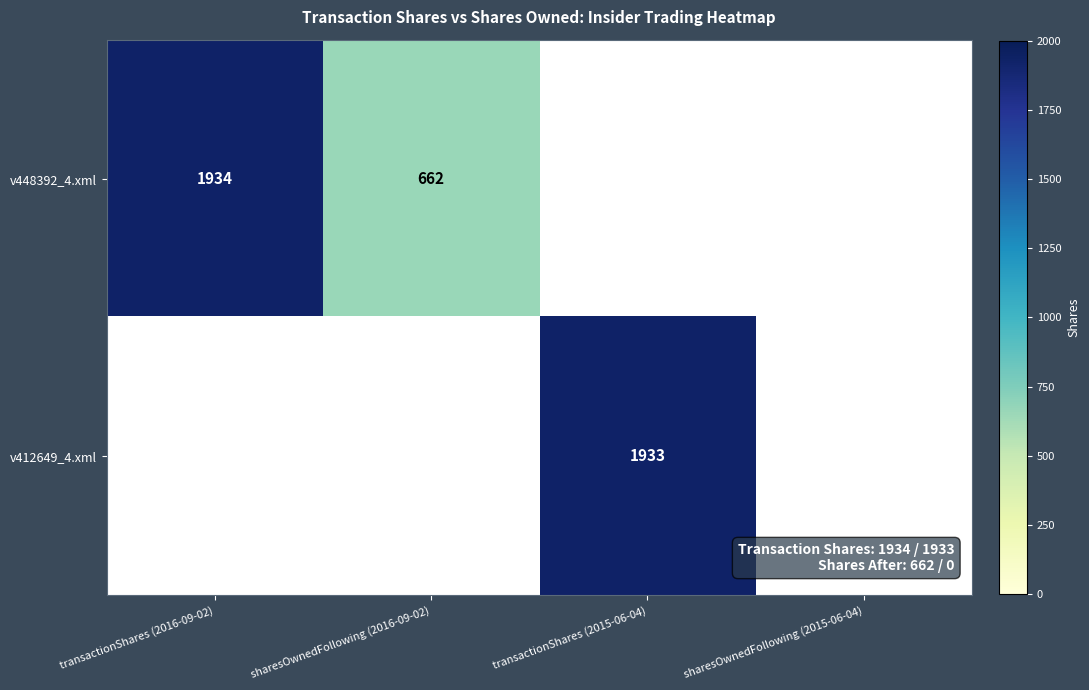

The v448392_4.xml series shows 3235 at transactionShares (2016-09-02). True or false?

False